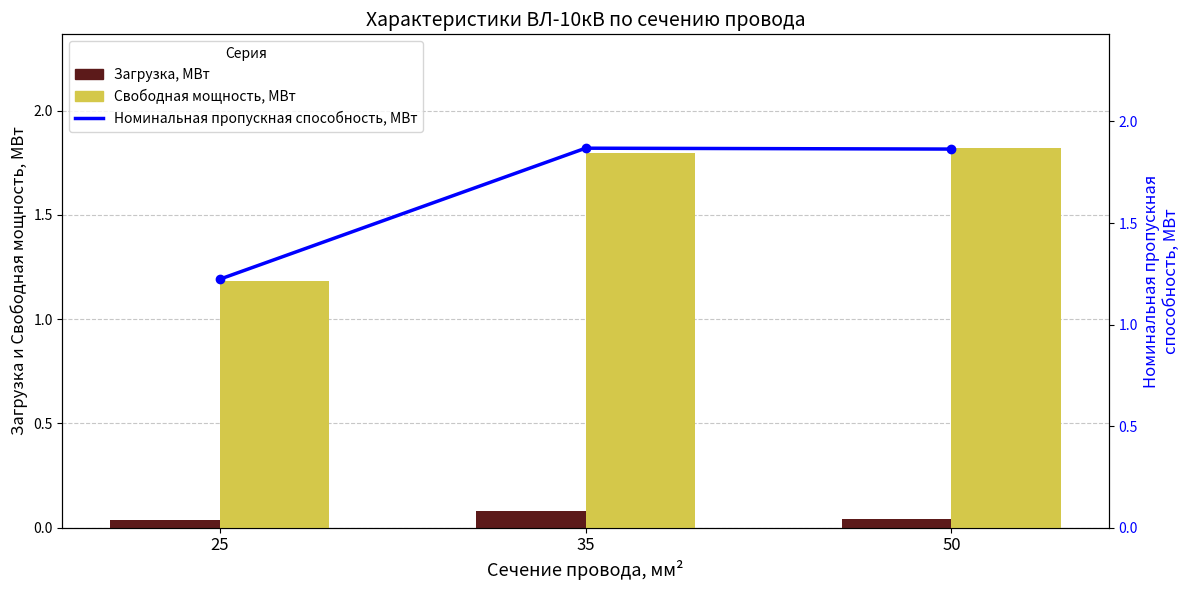

Does the chart contain stacked bars?

No